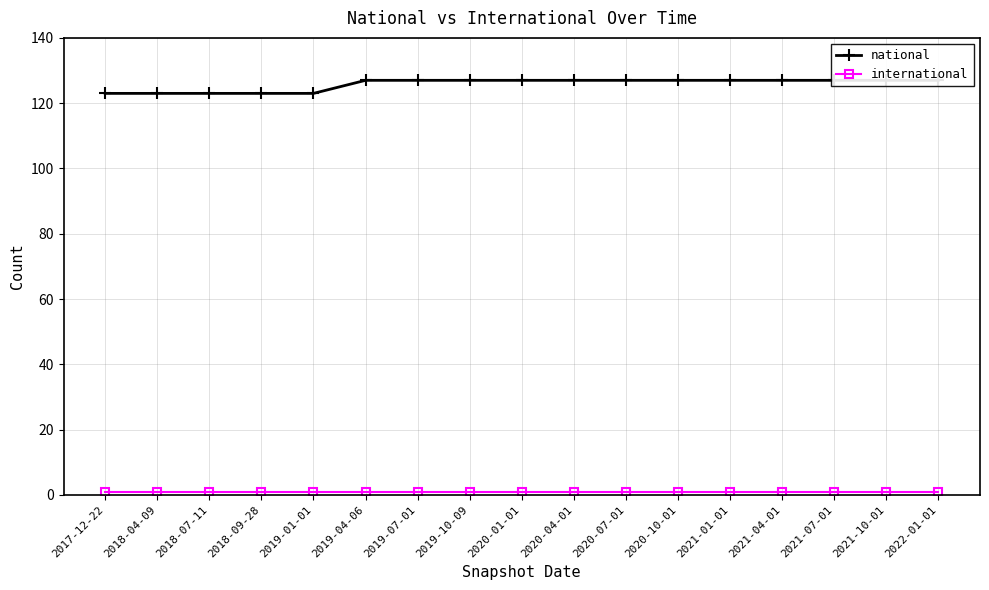

What value does the national series have at 2019-04-06?

127